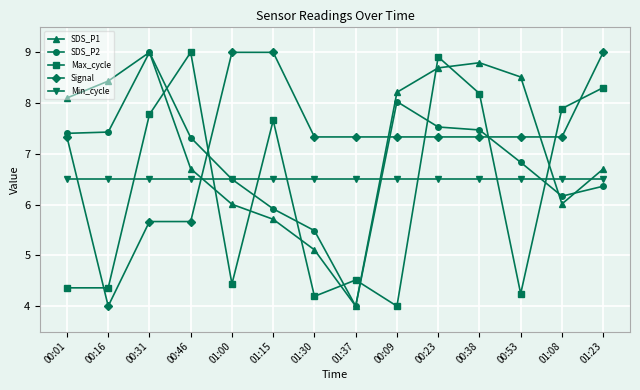

What is the difference between the highest and lowest values at 01:23?

2.6